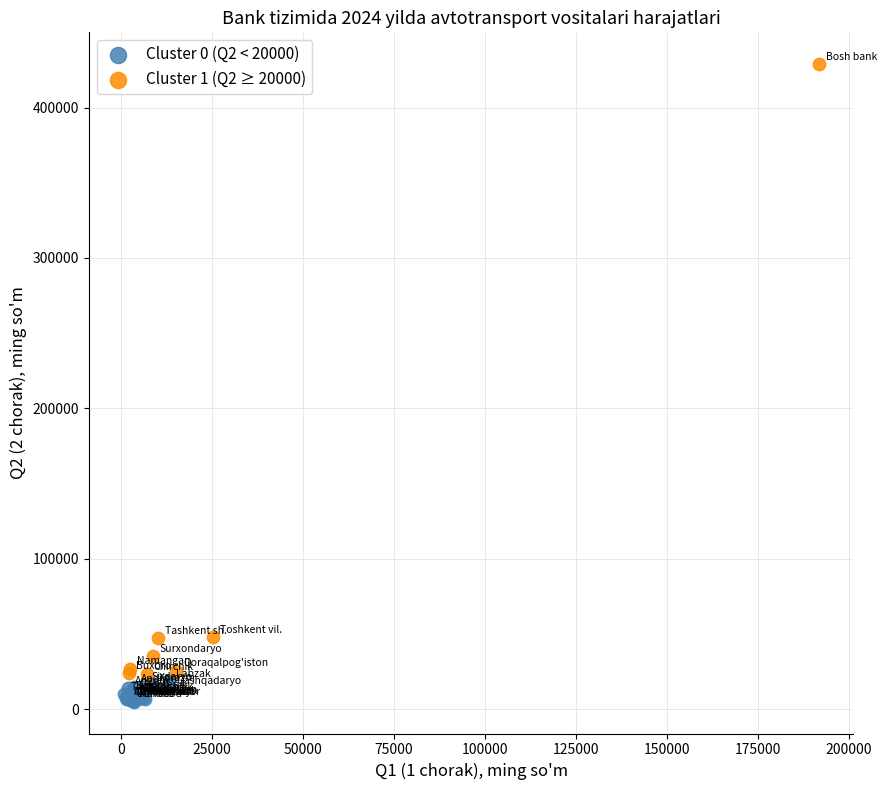

Which series has the widest spread of Y values?

Cluster 1 (Q2 ≥ 20000)